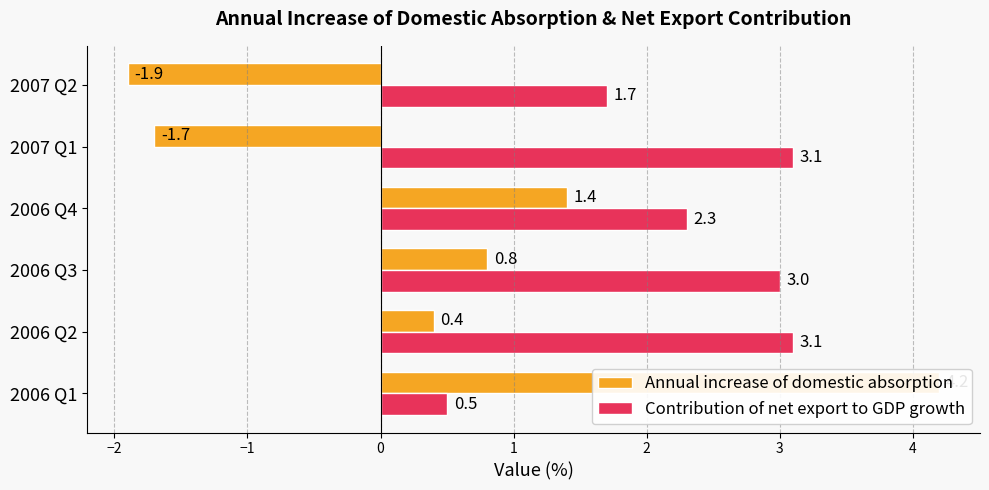

List the series in order of their peak value, highest first.

Annual increase of domestic absorption, Contribution of net export to GDP growth